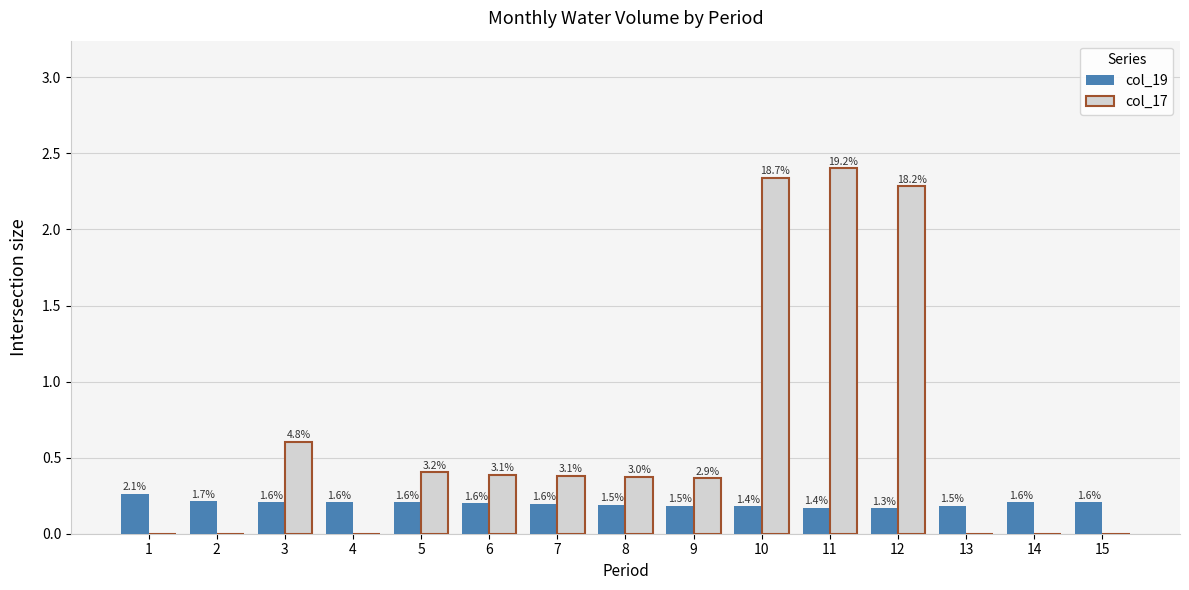

Which series has the largest total across all categories?

col_17